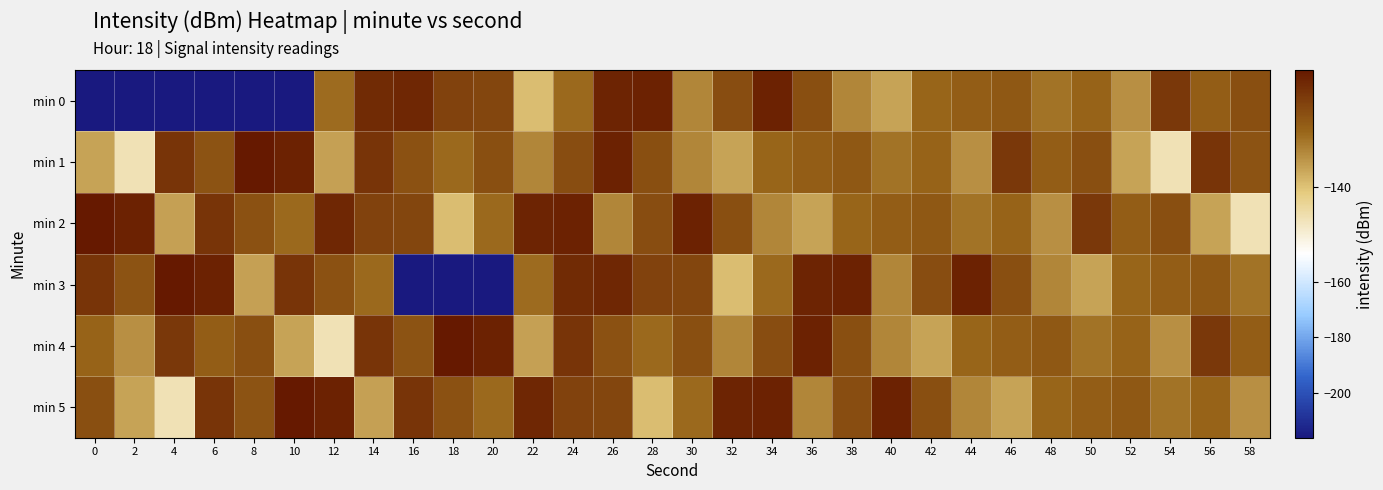

Which series has the largest total across all categories?

min 5